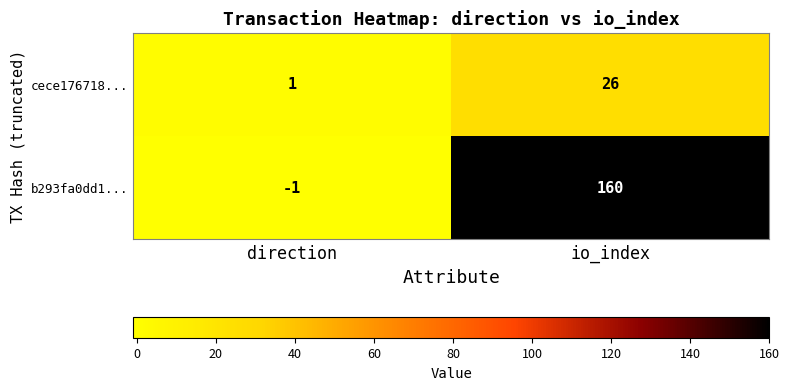

What is the greatest value displayed?

160